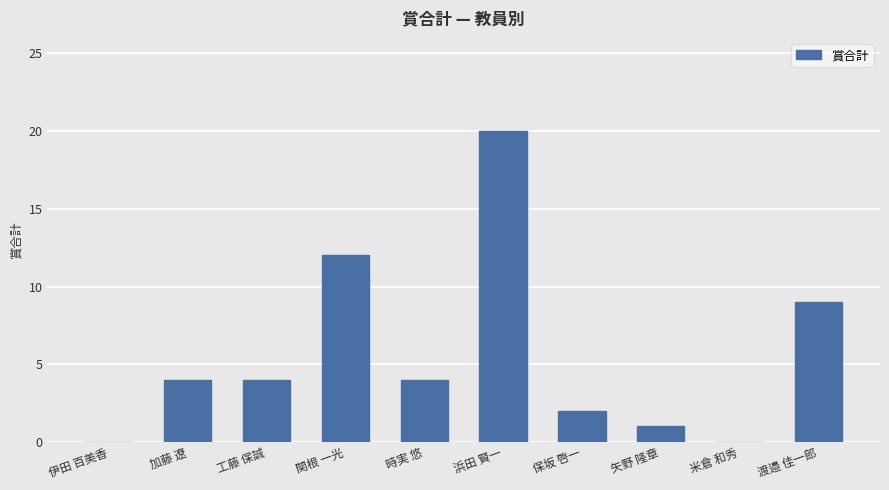

Are the bars horizontal?

No